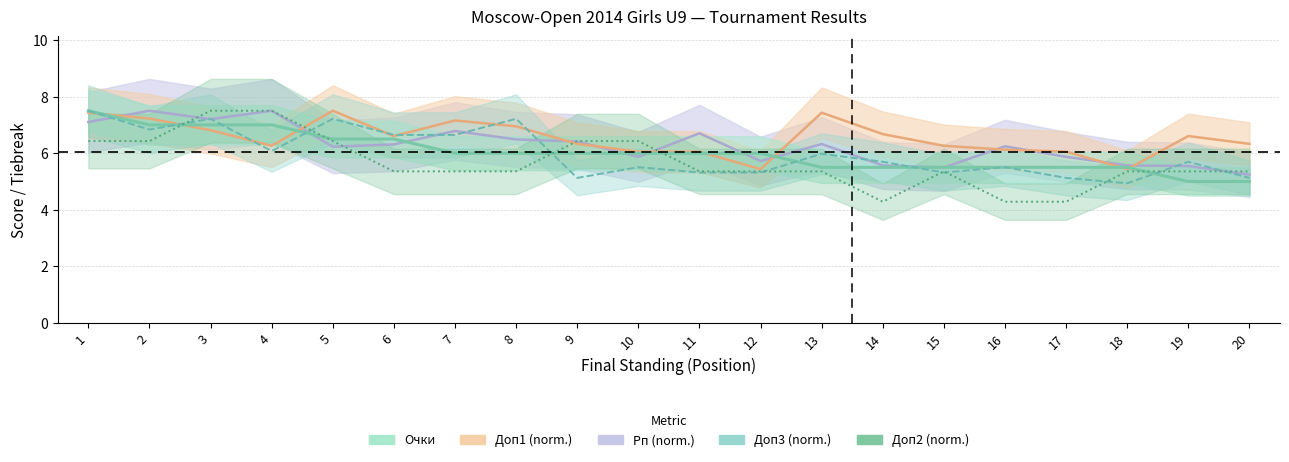

Is this an area chart (filled region under the line)?

No